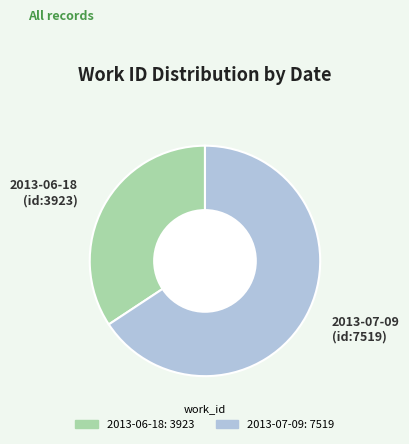

Count the number of slices in the pie.

2